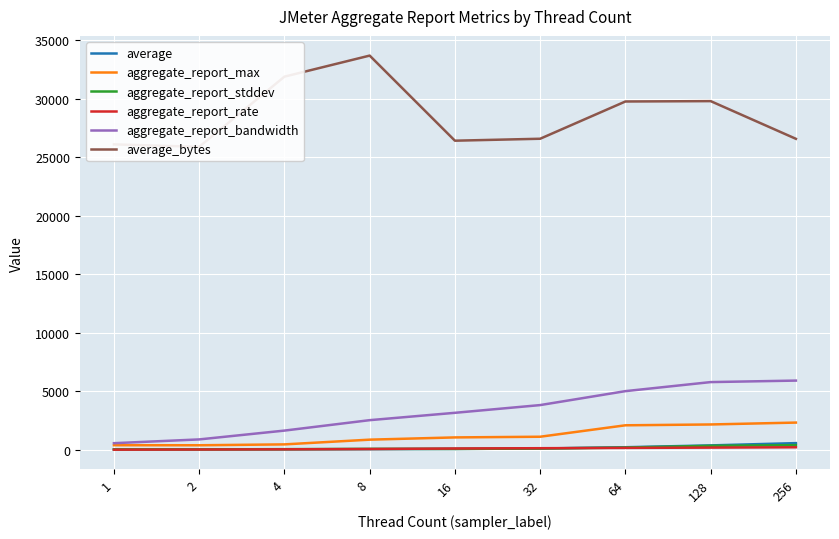

What is the value of the average point at the 2nd from the left?

43.0